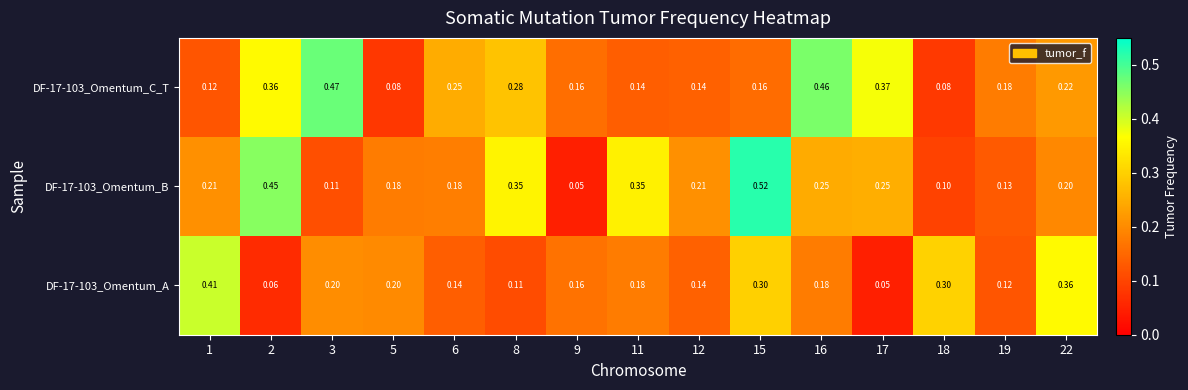

Is the value of DF-17-103_Omentum_A at 2 greater than the value of DF-17-103_Omentum_C_T at 12?

No